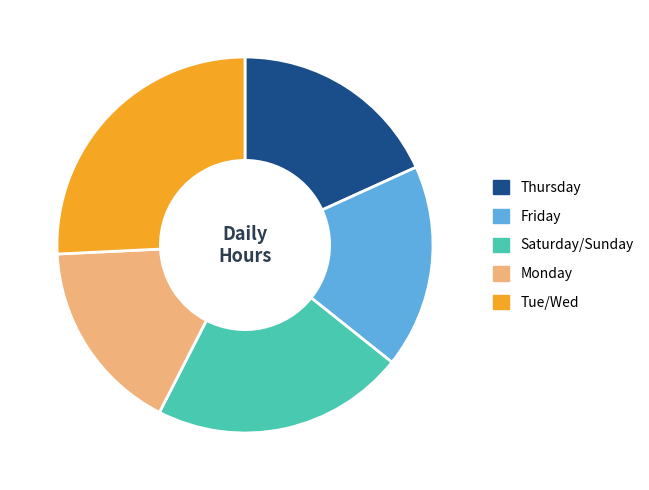

Is there any slice that represents more than half of the pie?

No